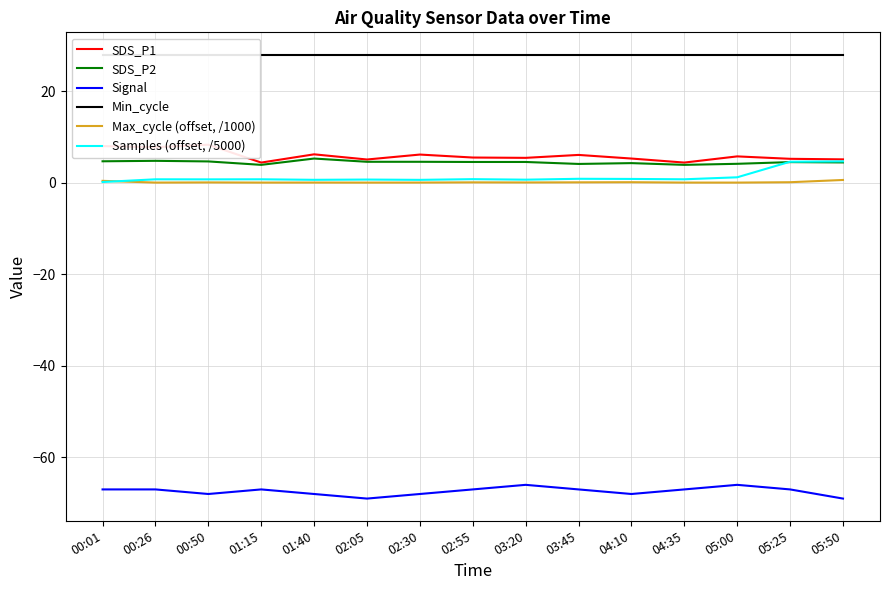

True or false: SDS_P1 has a value of 4.4 at 01:15.

True